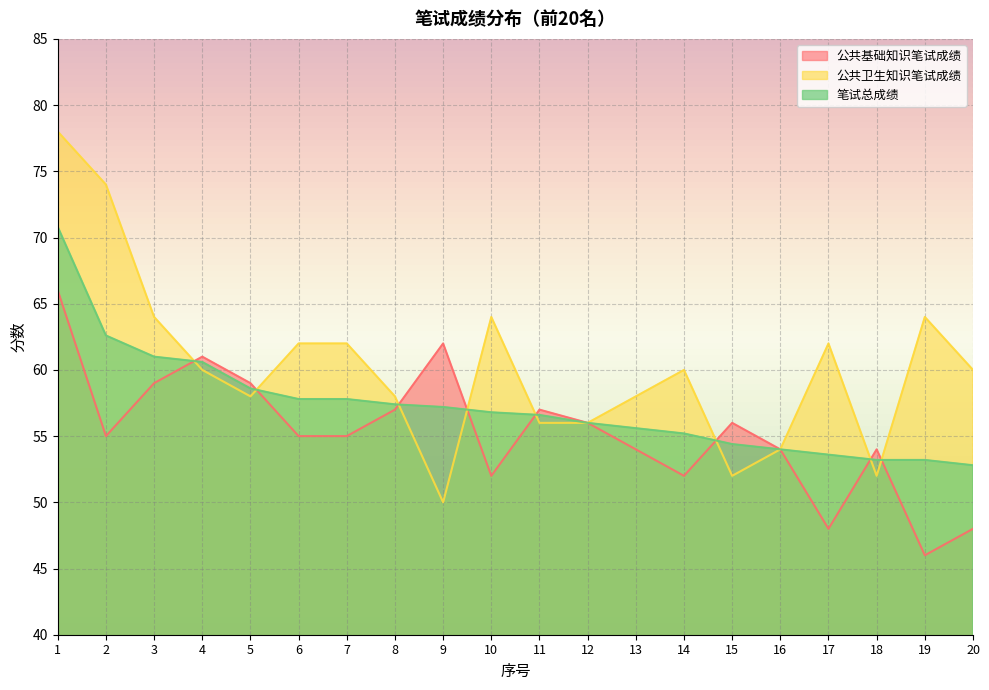

Reading left to right, what are all the values shown in this chart?

公共基础知识笔试成绩: 1=66.0	2=55.0	3=59.0	4=61.0	5=59.0	6=55.0	7=55.0	8=57.0	9=62.0	10=52.0	11=57.0	12=56.0	13=54.0	14=52.0	15=56.0	16=54.0	17=48.0	18=54.0	19=46.0	20=48.0
公共卫生知识笔试成绩: 1=78.0	2=74.0	3=64.0	4=60.0	5=58.0	6=62.0	7=62.0	8=58.0	9=50.0	10=64.0	11=56.0	12=56.0	13=58.0	14=60.0	15=52.0	16=54.0	17=62.0	18=52.0	19=64.0	20=60.0
笔试总成绩: 1=70.8	2=62.6	3=61.0	4=60.6	5=58.6	6=57.8	7=57.8	8=57.4	9=57.2	10=56.8	11=56.6	12=56.0	13=55.6	14=55.2	15=54.4	16=54.0	17=53.6	18=53.2	19=53.2	20=52.8